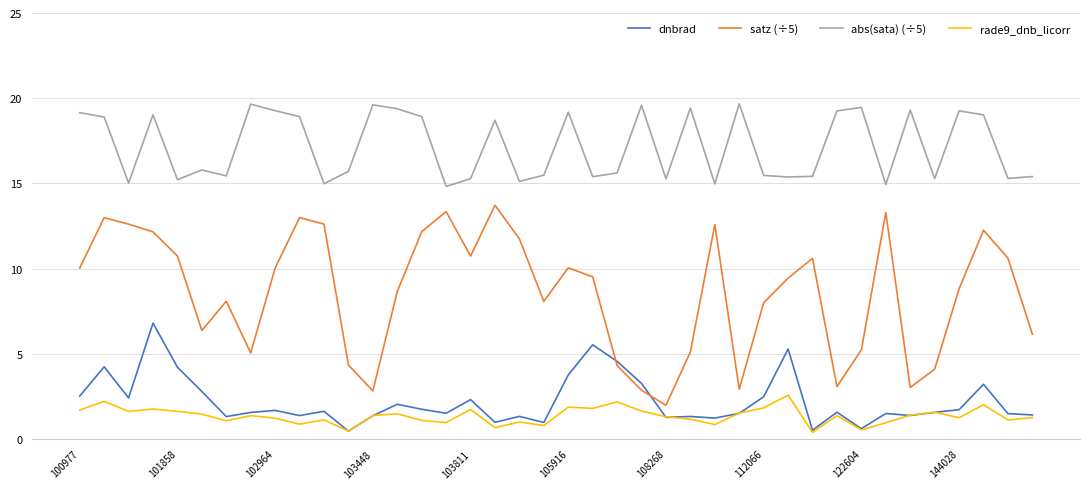

Which series has the widest spread of values?

satz (÷5)